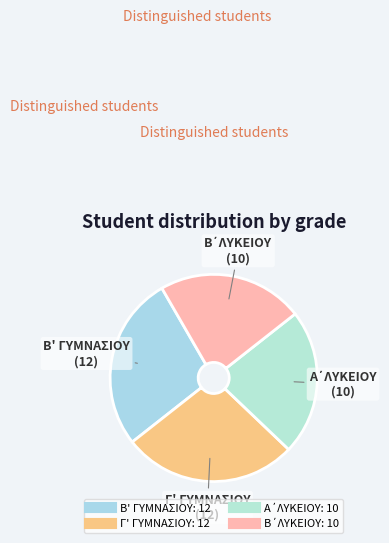

The Β' ΓΥΜΝΑΣΙΟΥ slice represents 37% of the pie. True or false?

False